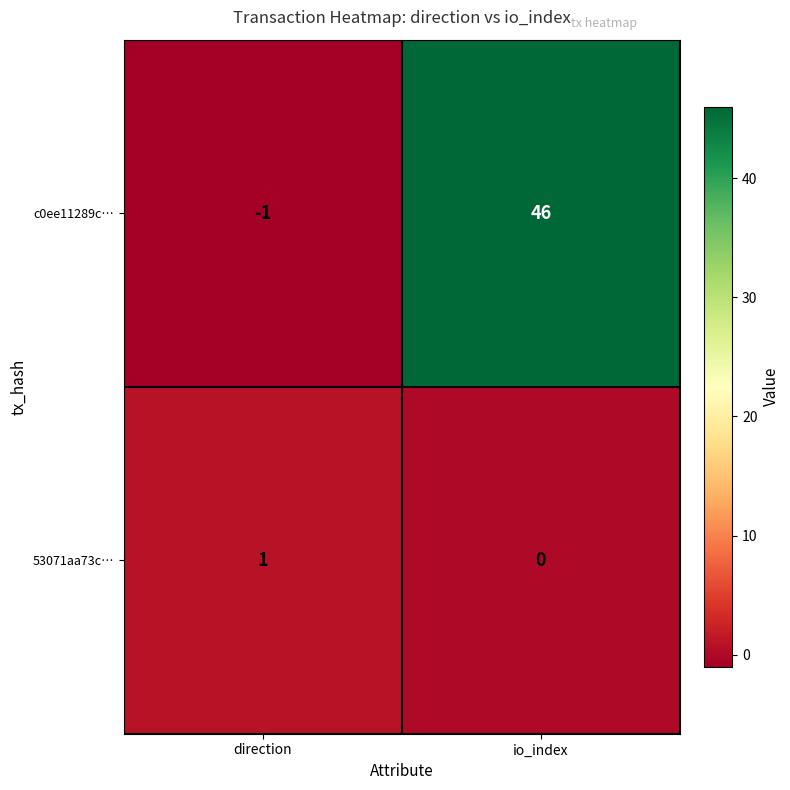

What is the sum of all c0ee11289c… values?

45